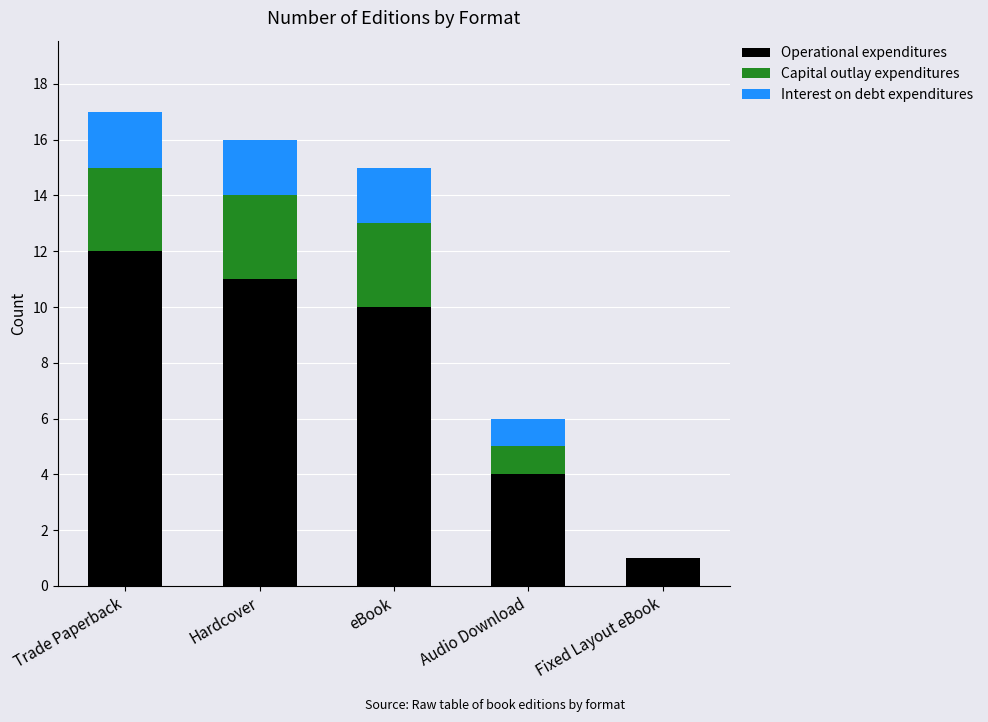

Which category has the highest value in the Operational expenditures series?

Trade Paperback